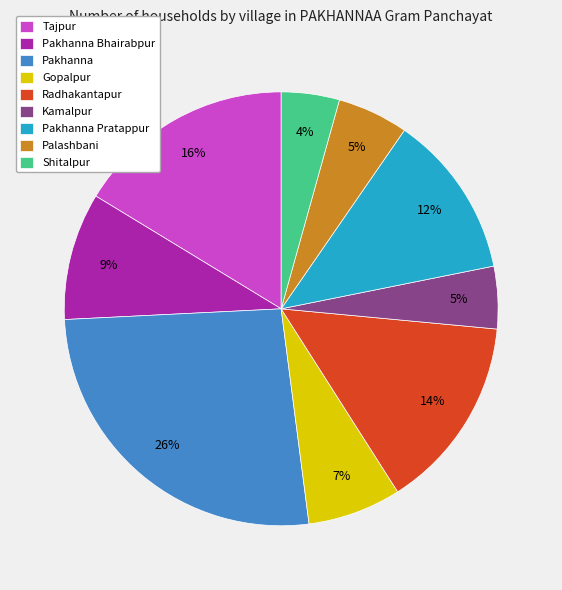

Is there a majority slice in this chart?

No